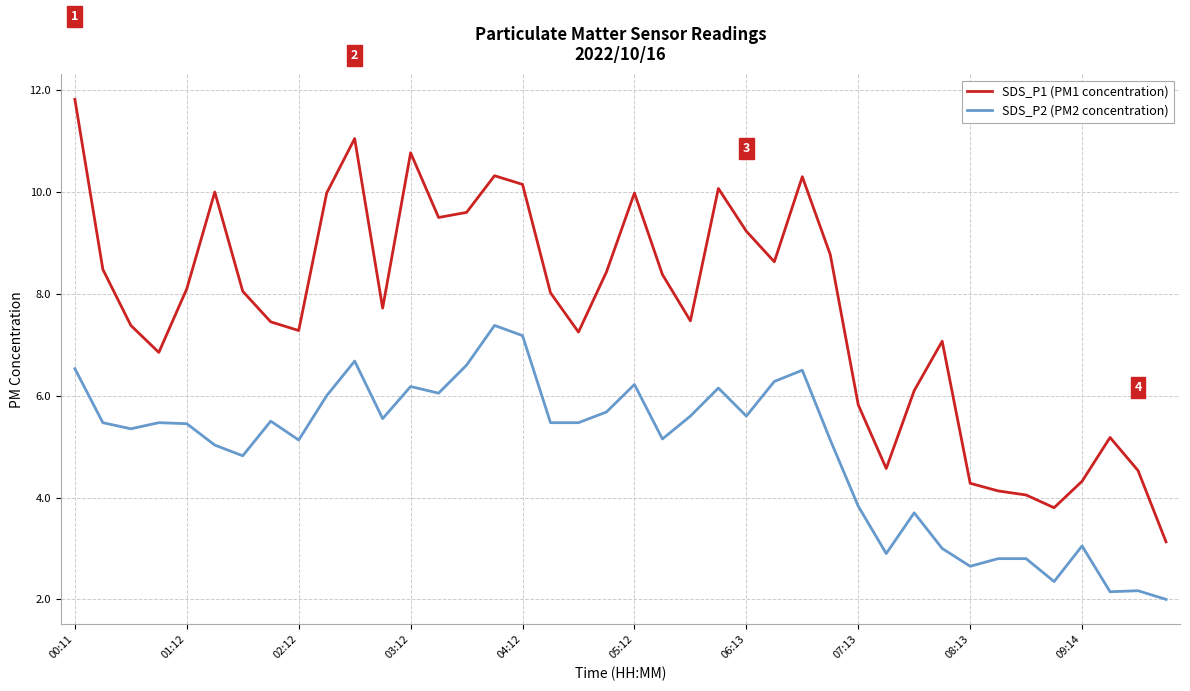

Which series has the widest spread of values?

SDS_P1 (PM1 concentration)